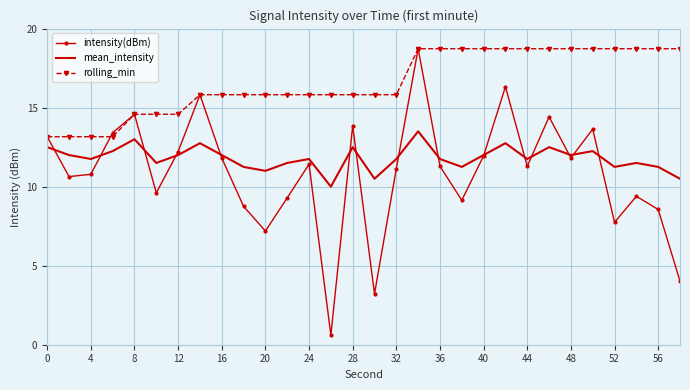

True or false: mean_intensity and rolling_min intersect in this chart.

False